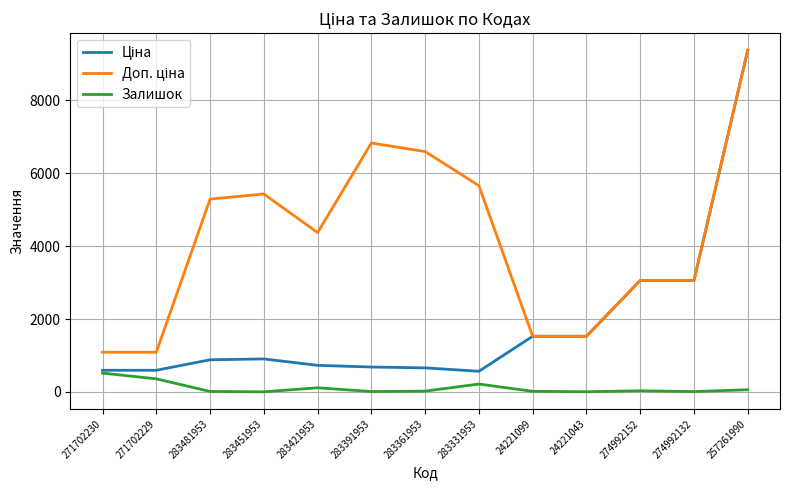

What is the spread (max minus min) of values at 271702230?

572.8